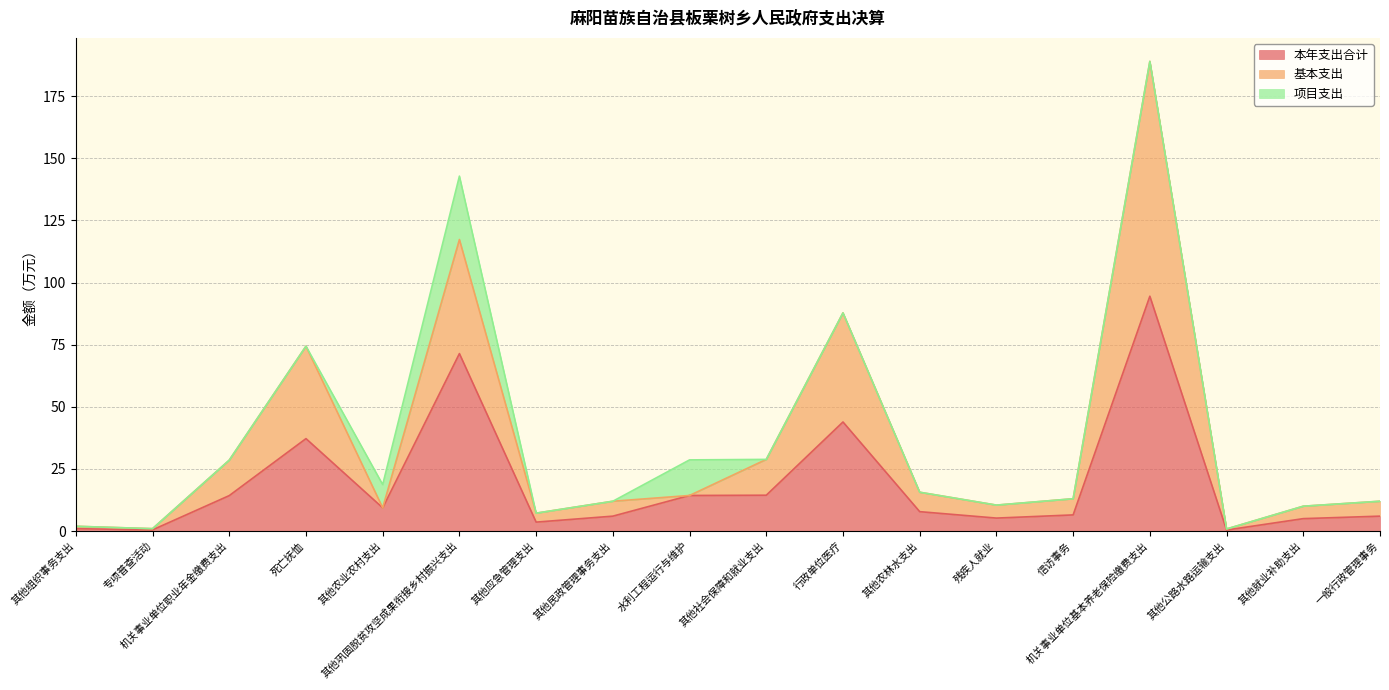

What is the label of the 2nd point from the right?

其他就业补助支出